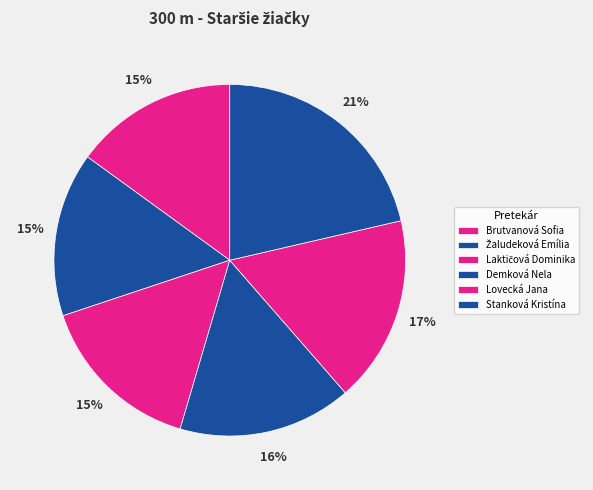

True or false: Žaludeková Emília accounts for 24% of the total.

False